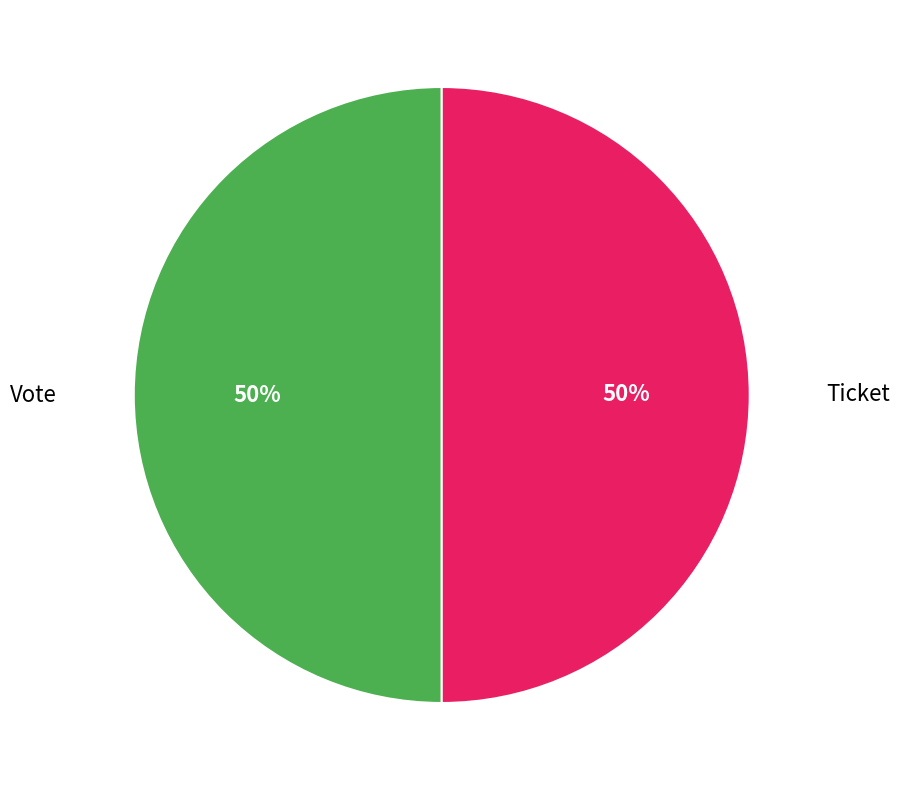

How many slices are in this pie chart?

2